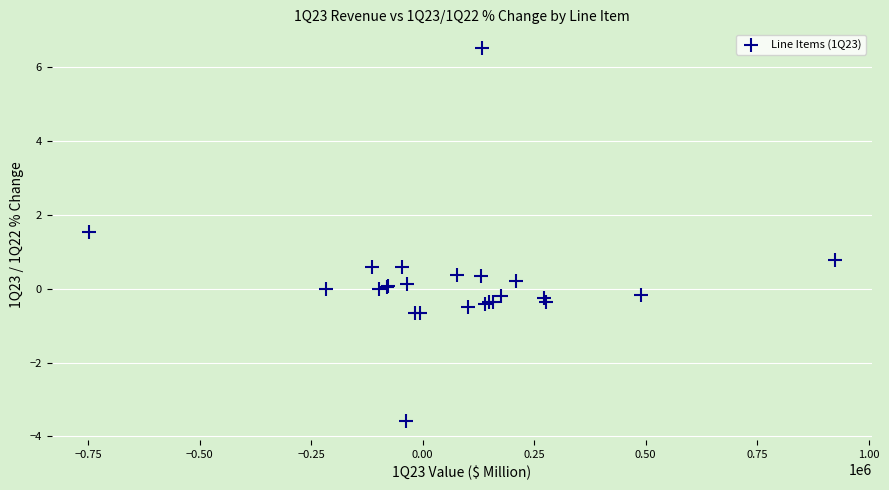

What Y value in the scatter plot is closest to 1?

0.8